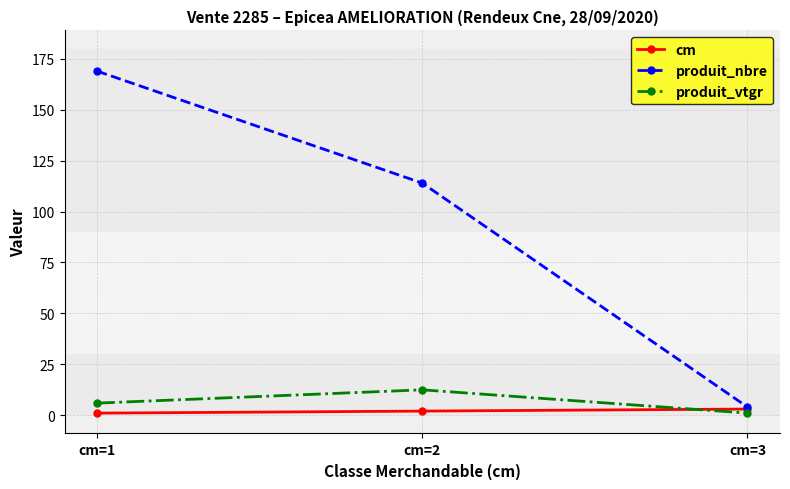

Rank the series by their maximum value, from highest to lowest.

produit_nbre, produit_vtgr, cm